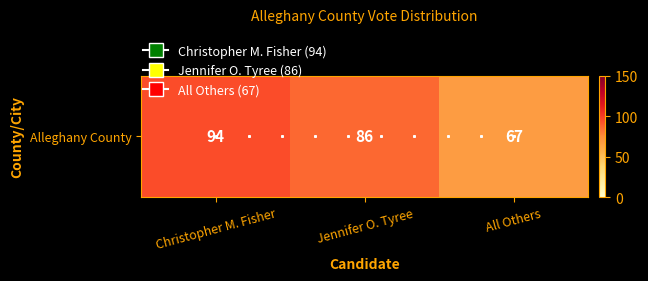

Is it true that the value at Christopher M. Fisher is 42?

False